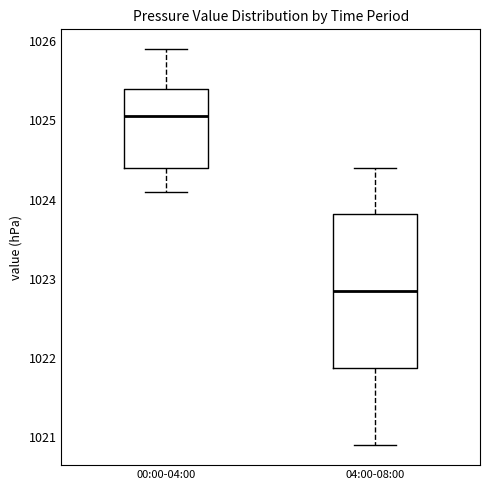

Which box has the lowest median line?

04:00-08:00